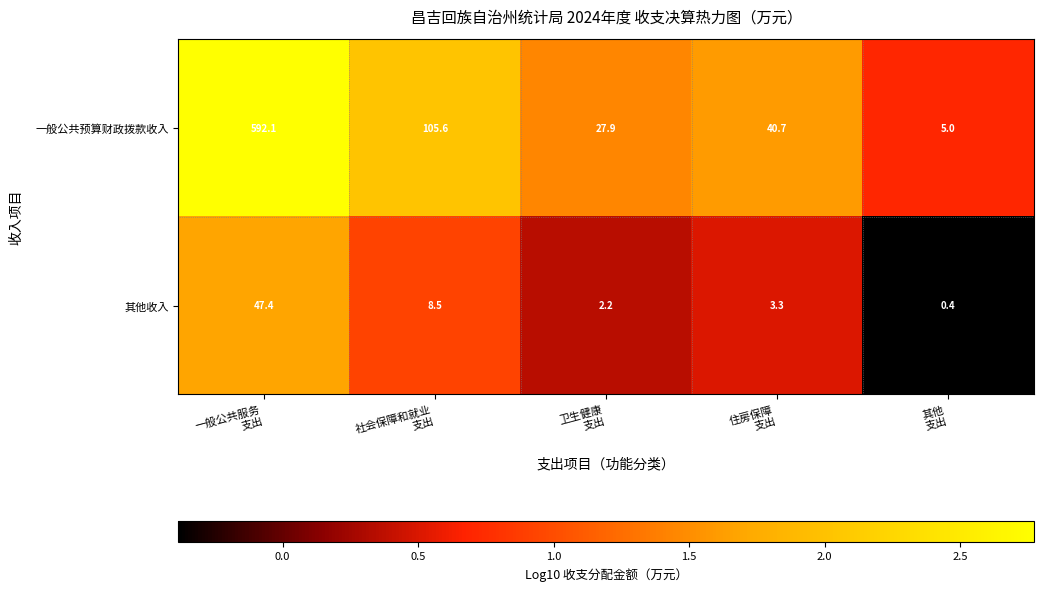

What is the sum of all 一般公共预算财政拨款收入 values?

771.3